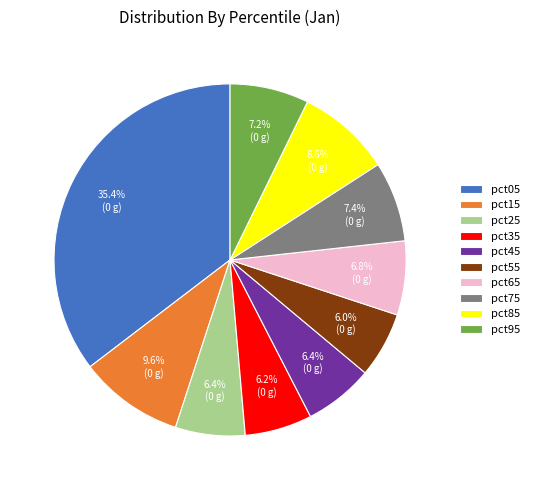

Is pct35 the majority of the pie?

No